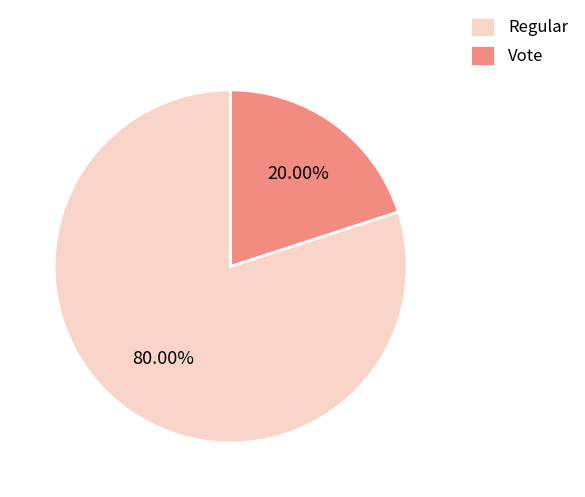

Which slice is the smallest?

Vote